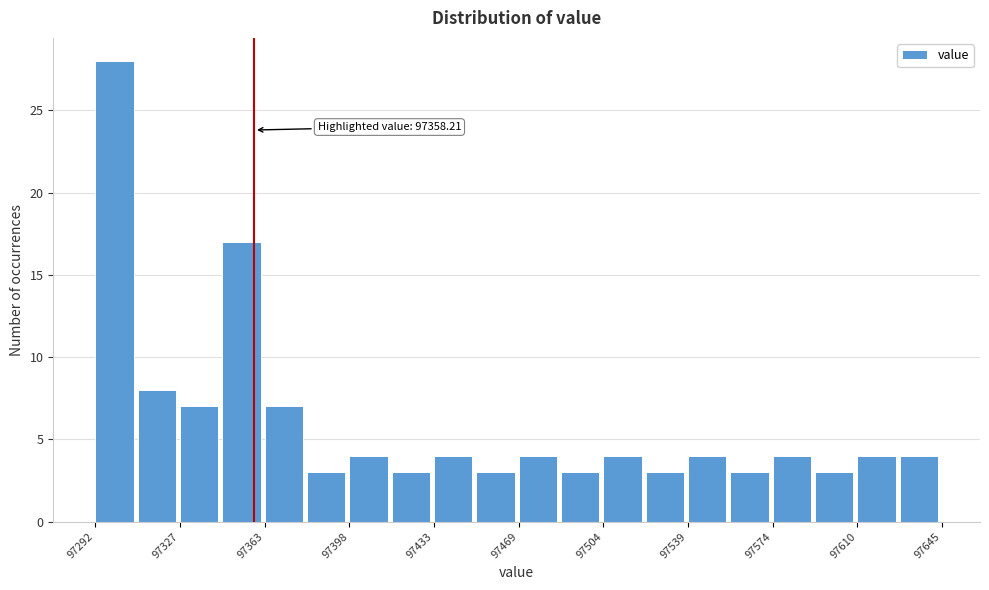

Around what value on the x-axis is the tallest bar? Give the approximate position of its centre, as read against the axis.

97300